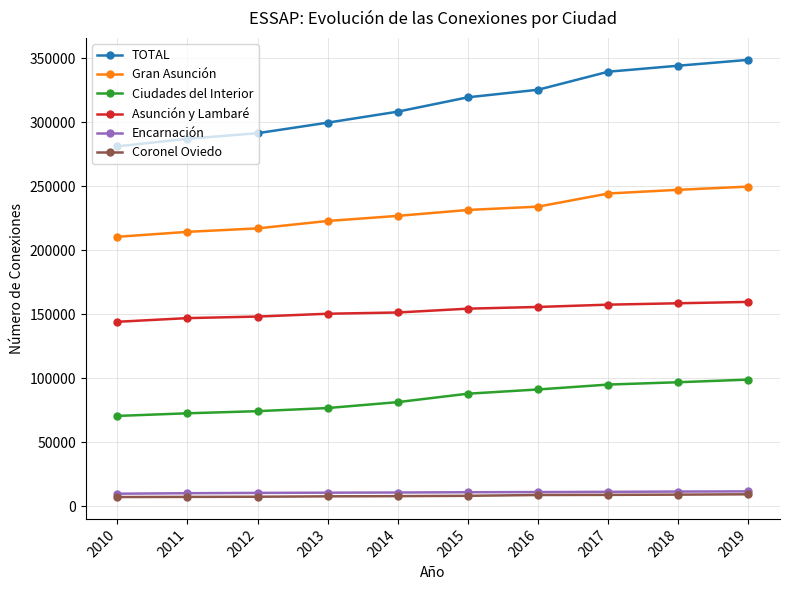

The value of Ciudades del Interior at 2018 is 31880. True or false?

False